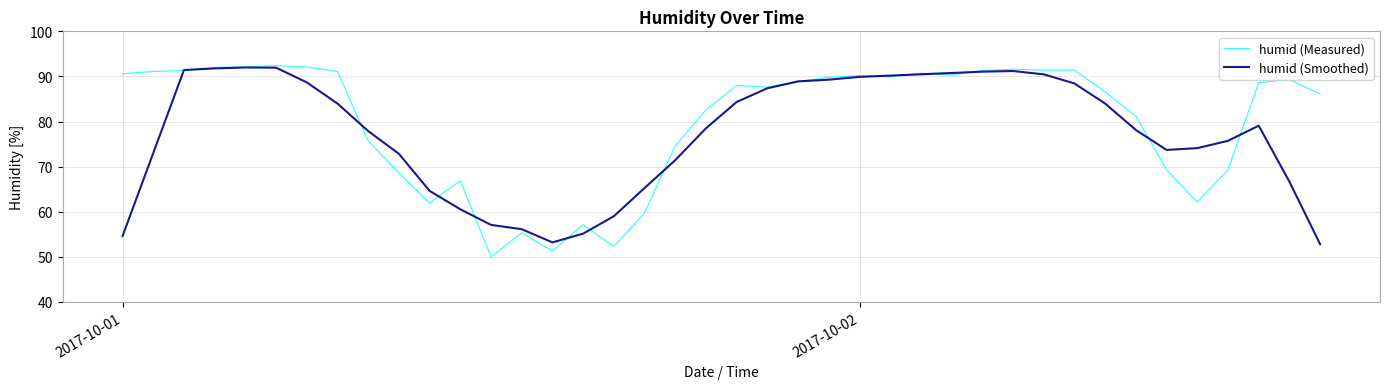

What is the sum of all humid (Measured) values?

3202.3